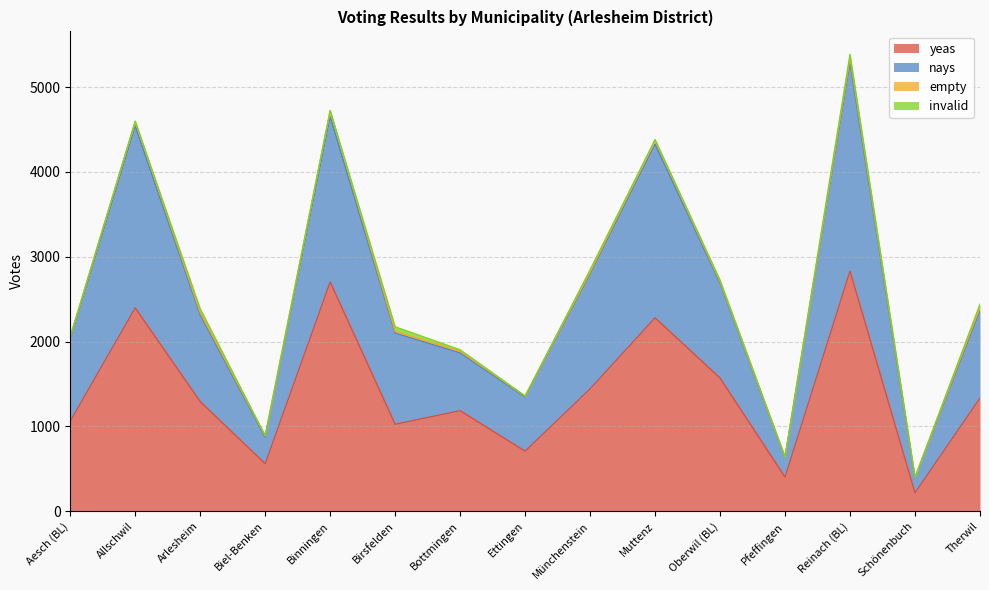

What is the minimum value for yeas?

216